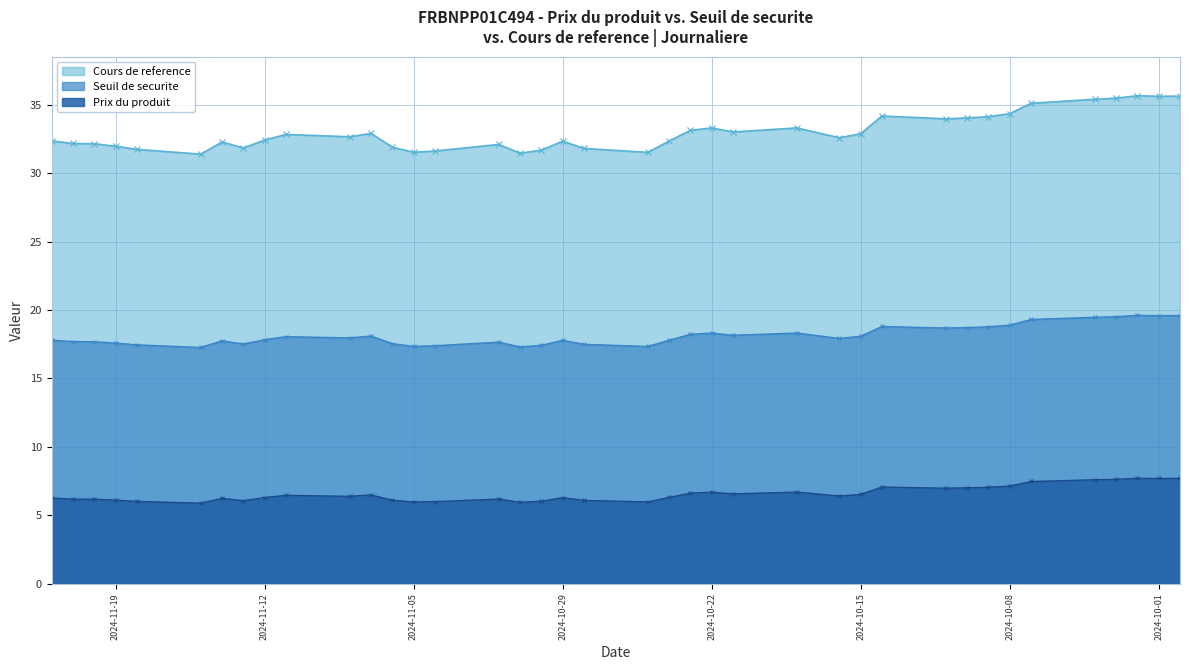

What is the smallest value displayed?

5.9